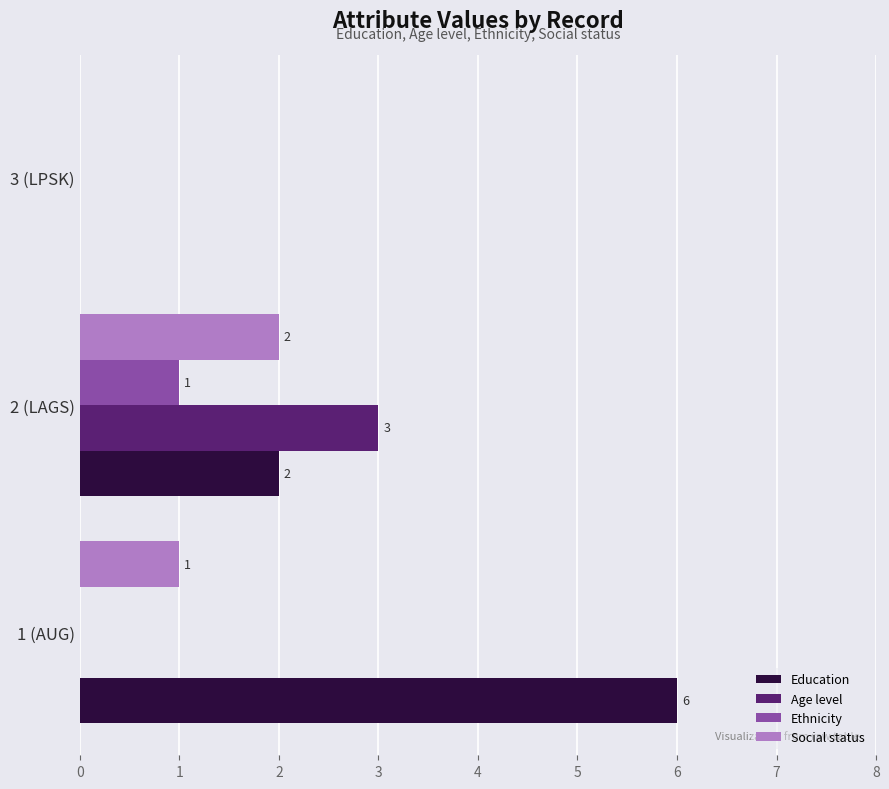

What is the sum of the Age level values at 1 (AUG) and 2 (LAGS)?

3